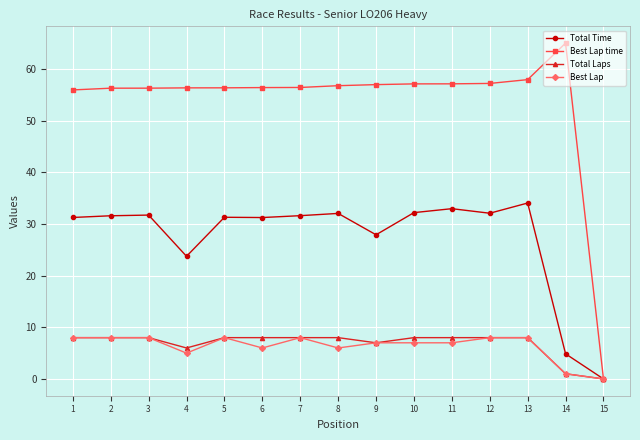

What is the difference between the maximum and minimum values in the Total Laps series?

8.0